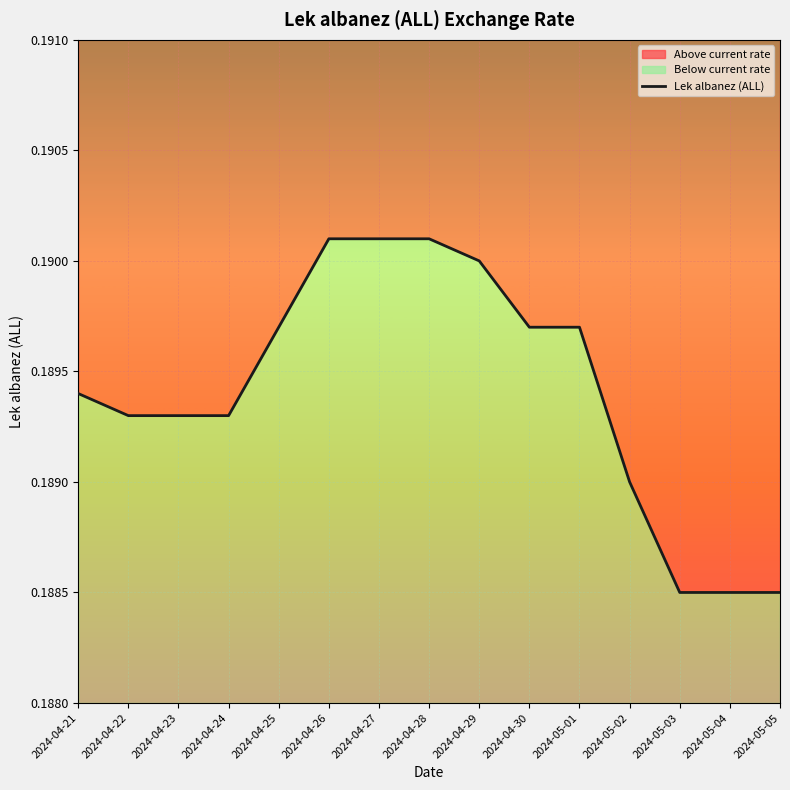

Rank the categories by value from lowest to highest.

2024-05-03, 2024-05-04, 2024-05-05, 2024-05-02, 2024-04-22, 2024-04-23, 2024-04-24, 2024-04-21, 2024-04-25, 2024-04-30, 2024-05-01, 2024-04-29, 2024-04-26, 2024-04-27, 2024-04-28